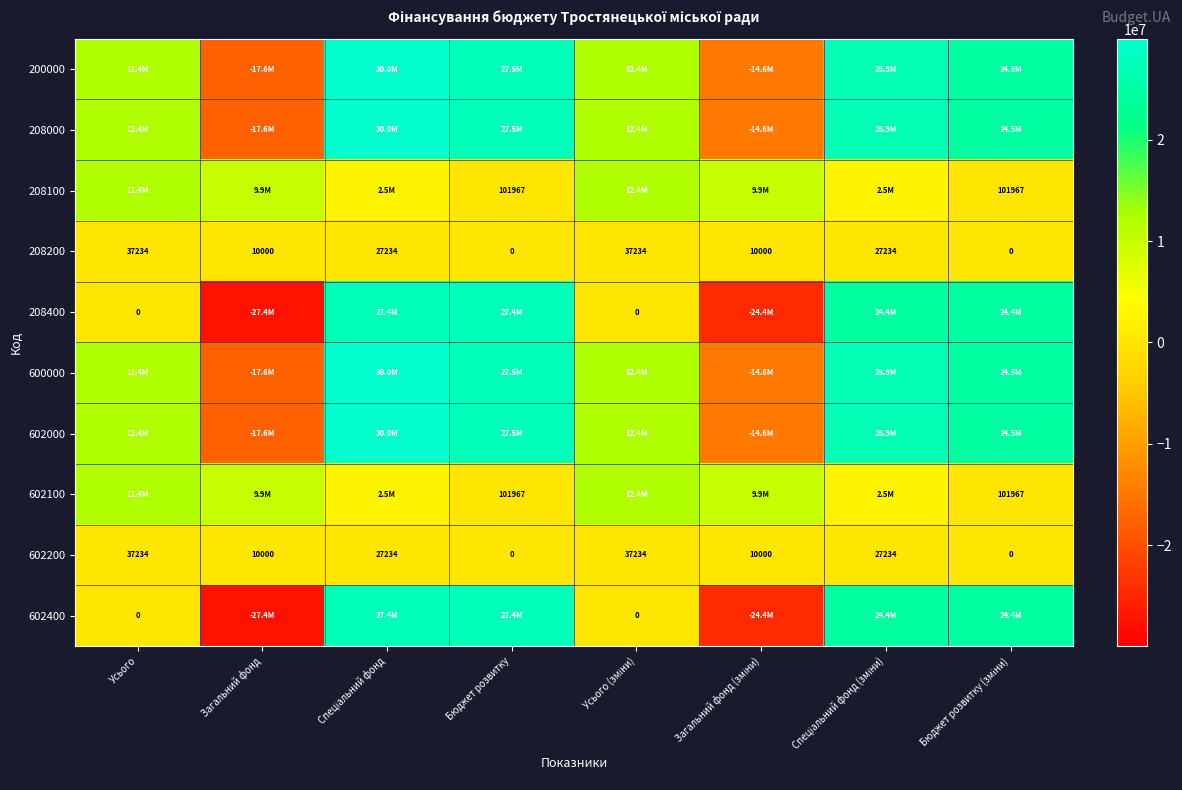

What is the difference between the highest and lowest values at Спеціальний фонд (зміни)?

26911045.9